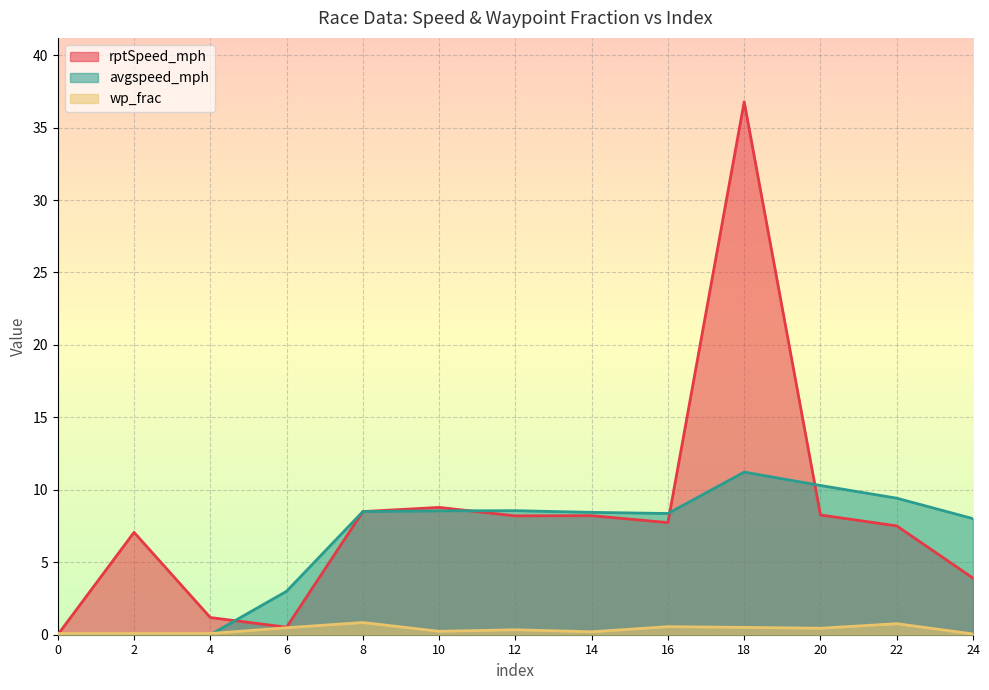

Is the value of wp_frac at 8 greater than the value of avgspeed_mph at 8?

No